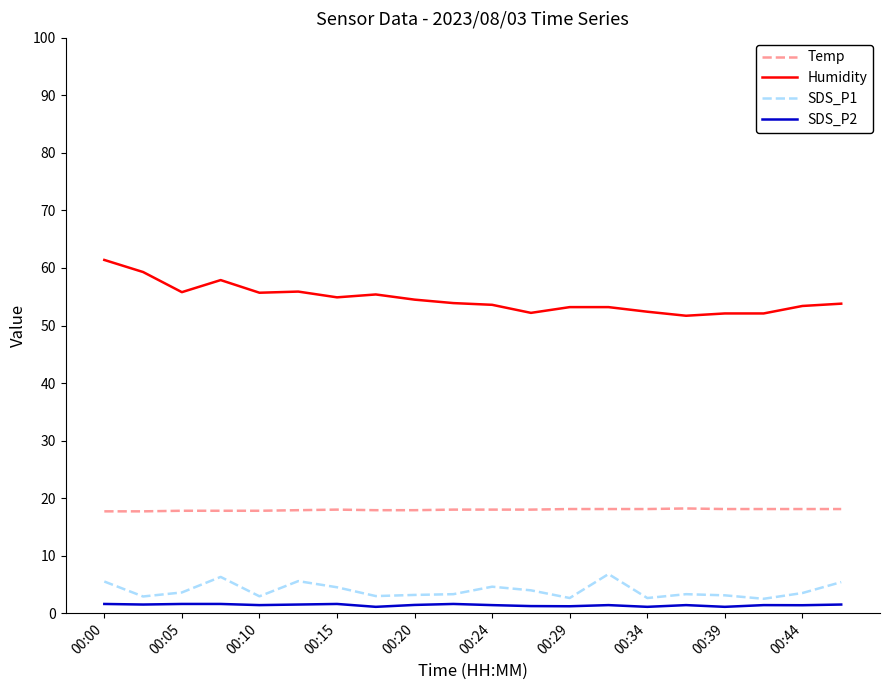

What are all the series names shown in the legend?

Temp, Humidity, SDS_P1, SDS_P2